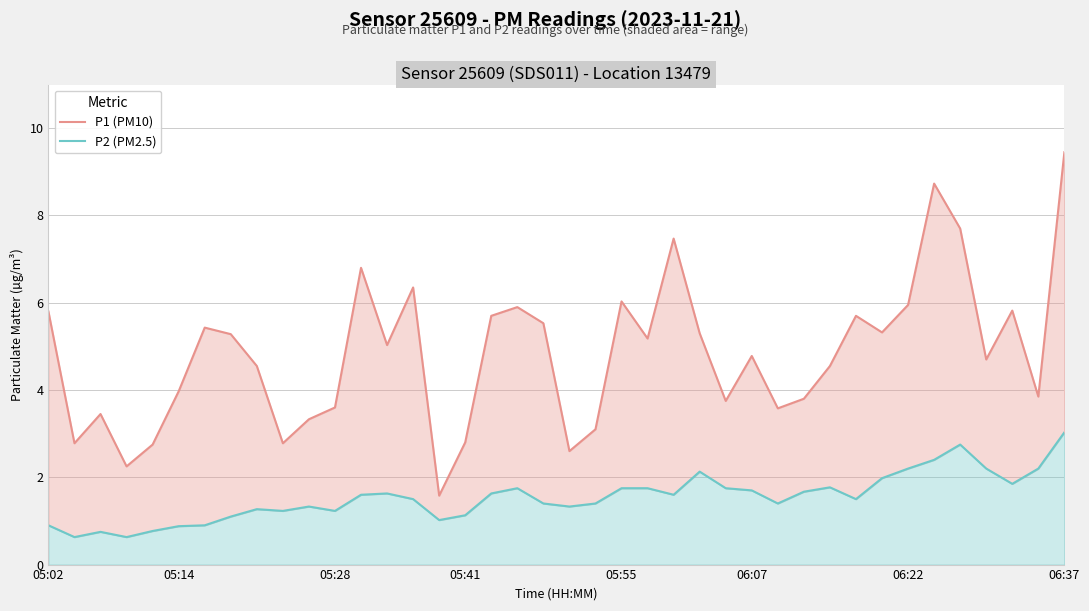

What is the sum of the P1 (PM10) values at 28 and 17?

9.3